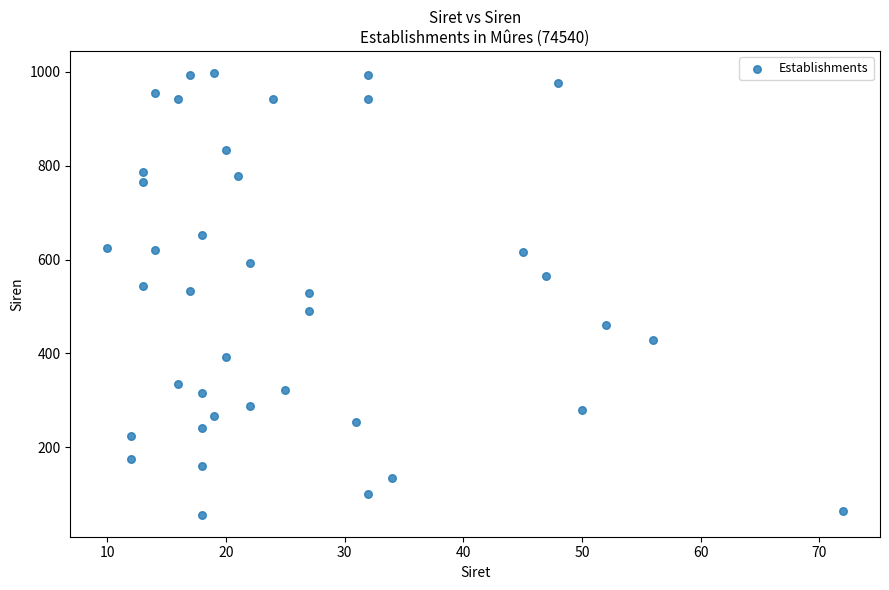

What is the range of X values (max minus min)?

62